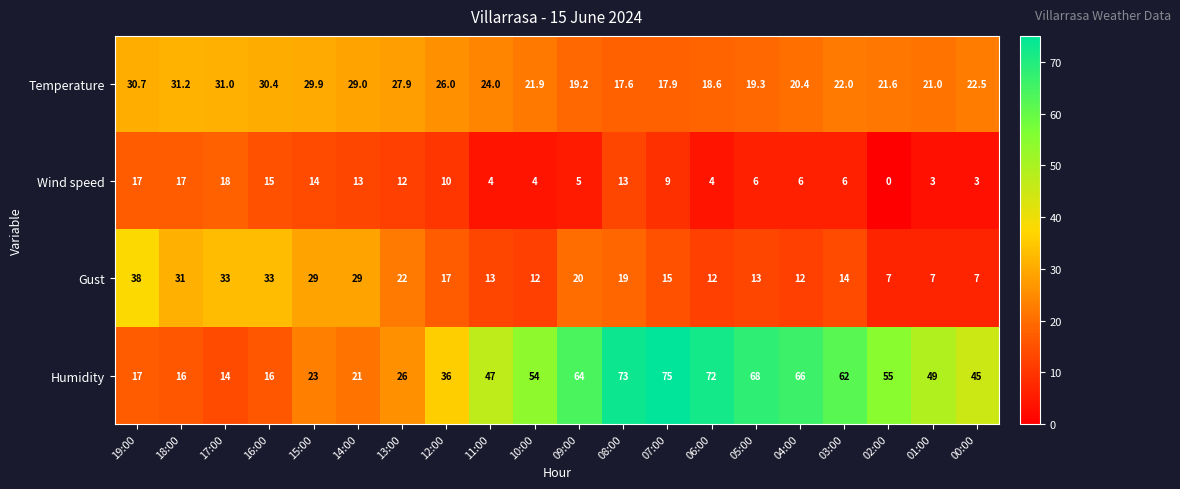

What is the difference between the second highest and minimum values in the Humidity series?

59.0